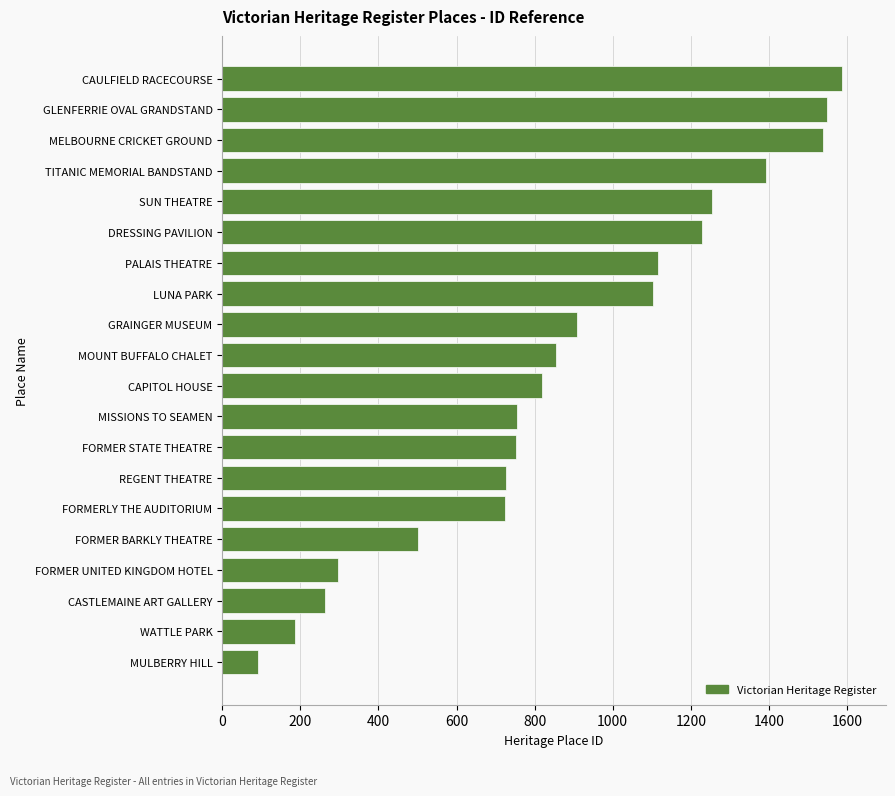

Does the chart contain any negative values?

No